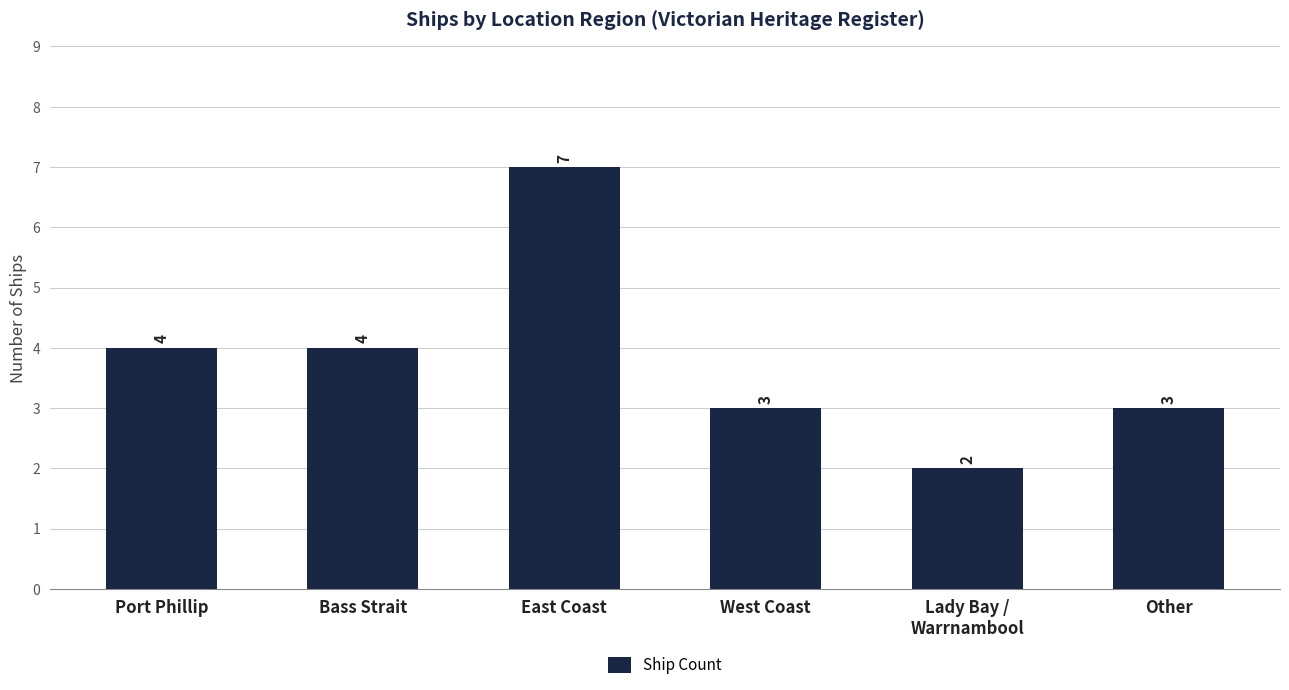

What is the minimum value shown in the chart?

2